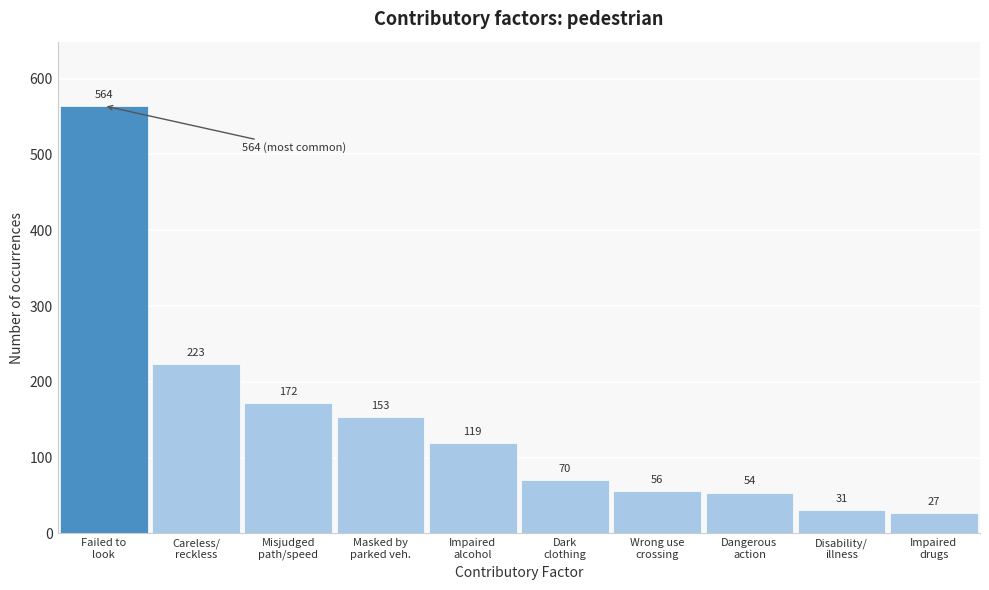

Reading left to right, extract all data points from this chart.

564	223	172	153	119	70	56	54	31	27